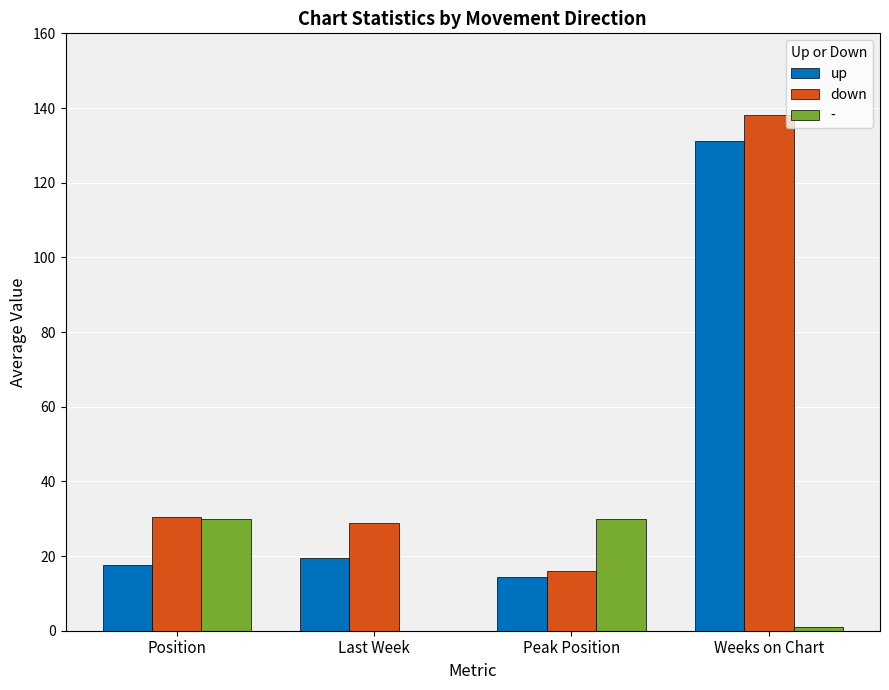

What is the highest value of the up series?

131.2